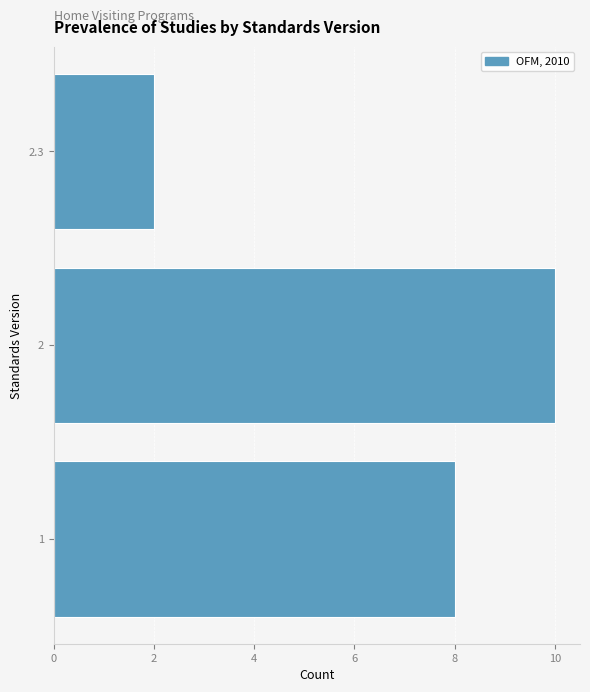

Reading bottom to top, extract all data points from this chart.

1=8	2=10	2.3=2